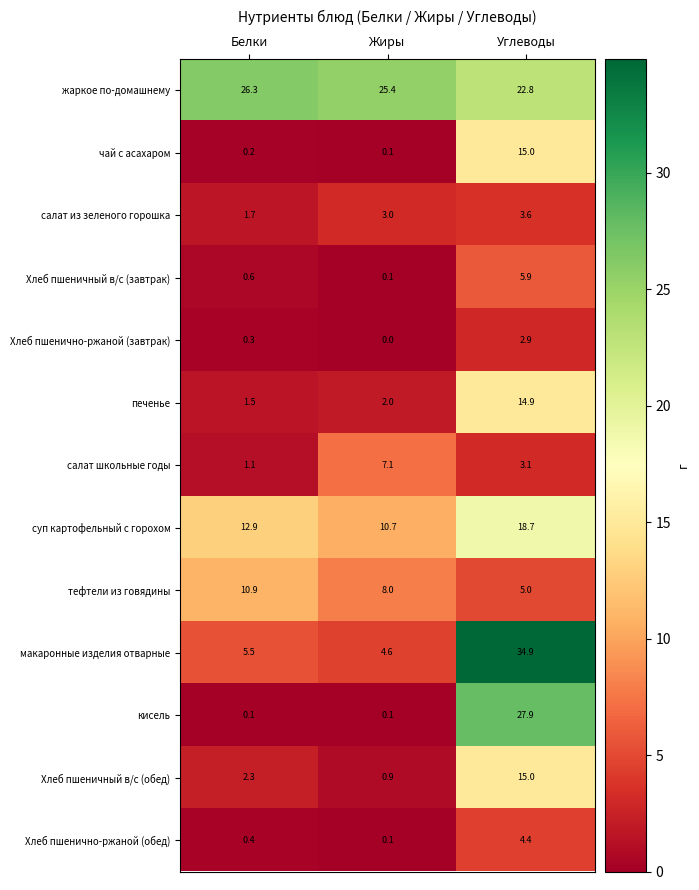

Which series has the largest total across all categories?

жаркое по-домашнему